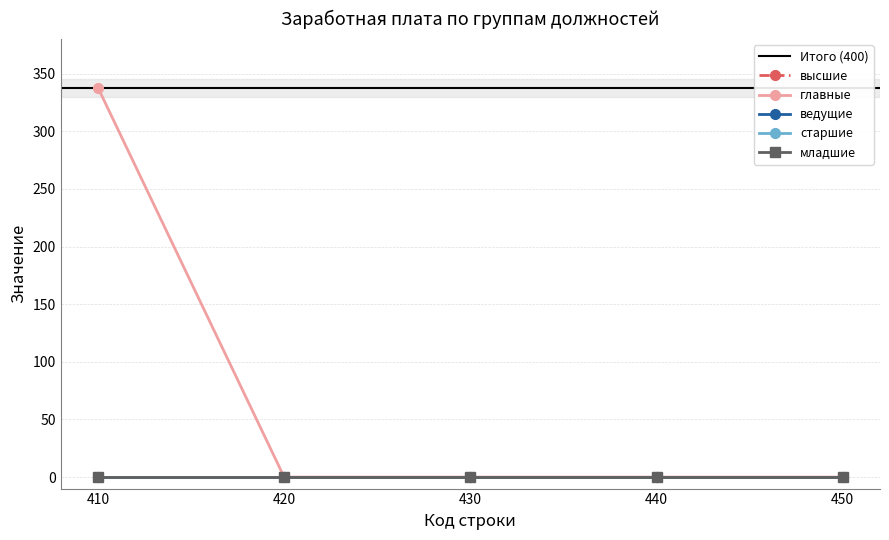

True or false: младшие and старшие intersect in this chart.

False